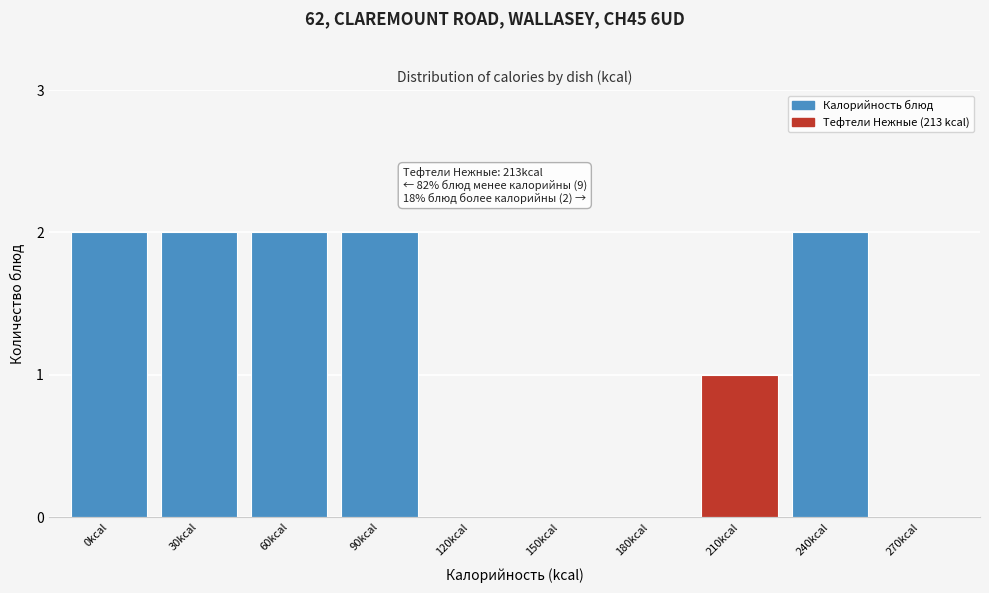

Reading left to right, extract all data points from this chart.

0kcal=2	30kcal=2	60kcal=2	90kcal=2	120kcal=0	150kcal=0	180kcal=0	210kcal=1	240kcal=2	270kcal=0